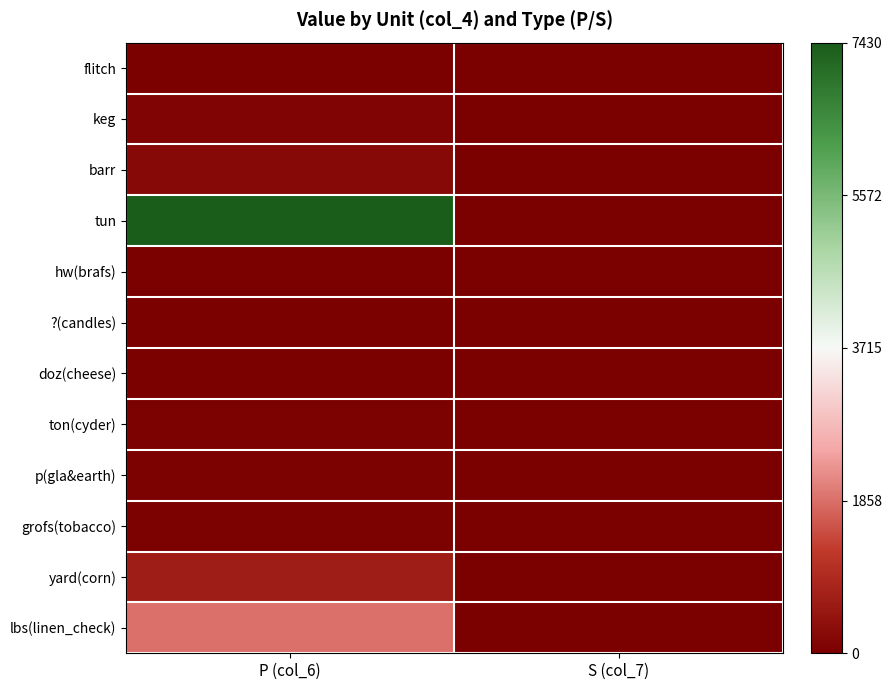

What is the maximum value shown in the chart?

4.6